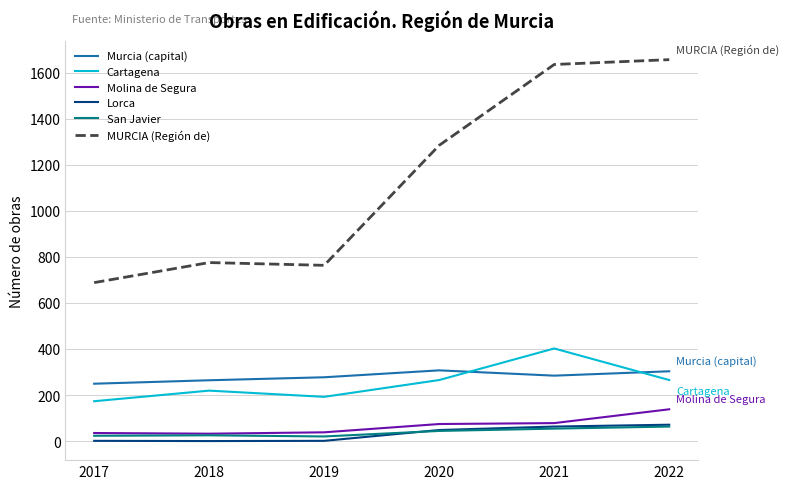

Which series has the largest total across all categories?

MURCIA (Región de)